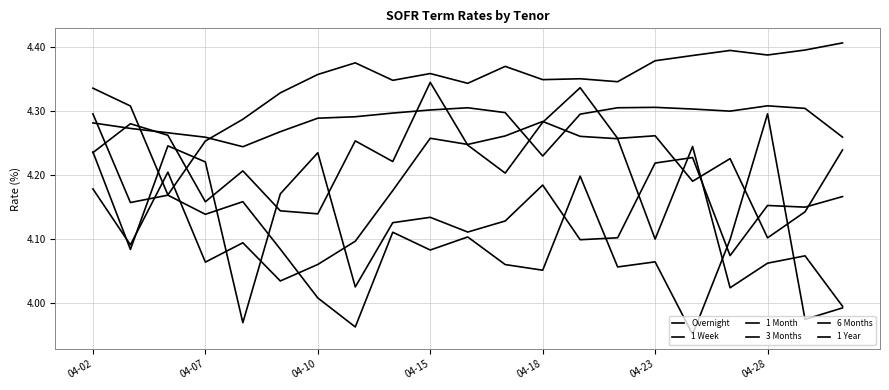

Does the chart display data point markers on the line(s)?

No